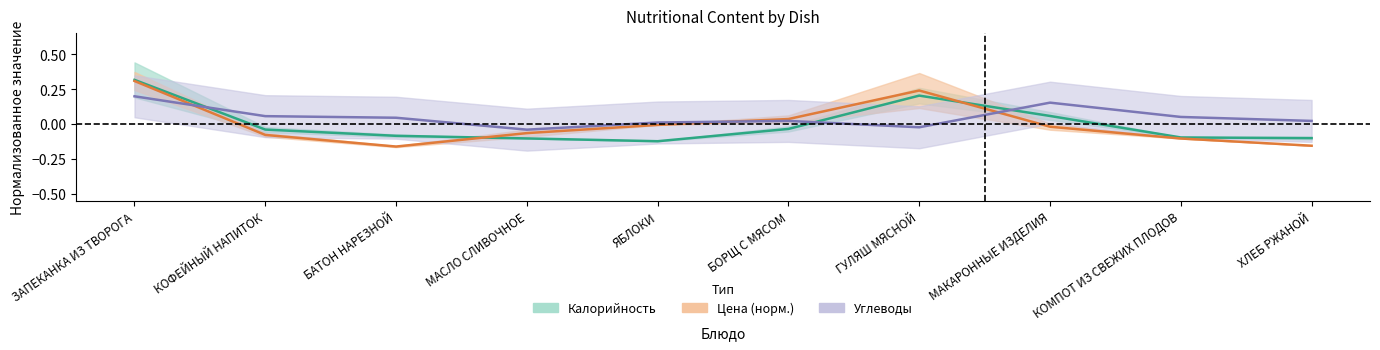

At which category does Калорийность reach its first local valley?

ЯБЛОКИ